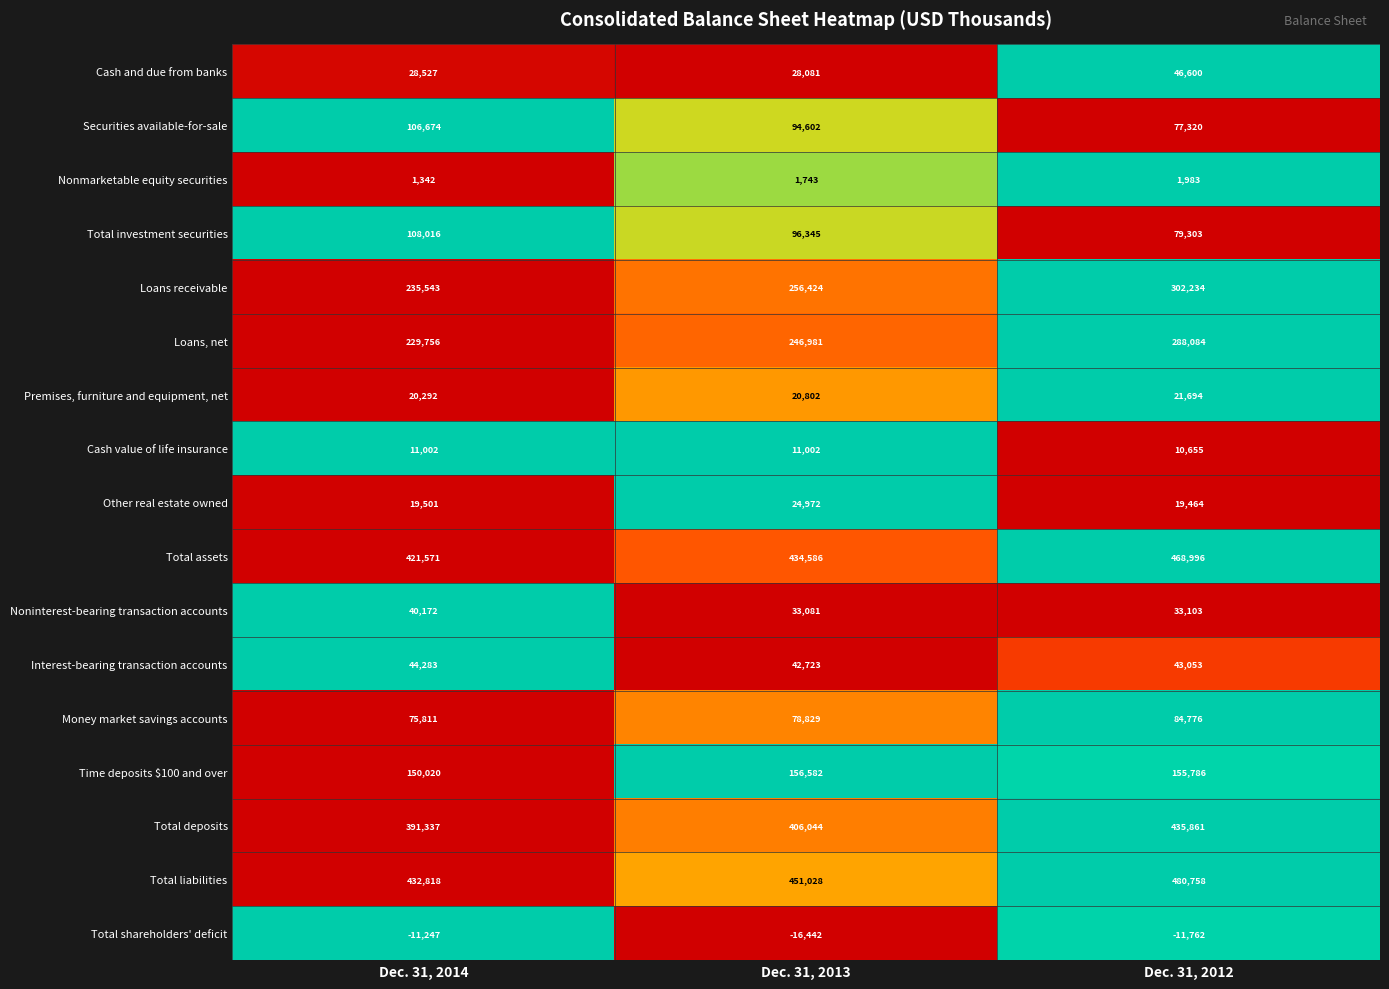

What is the lowest value of the Interest-bearing transaction accounts series?

42723